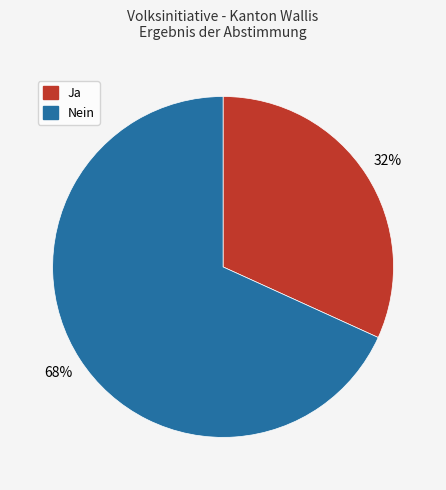

What is the smallest slice in the pie chart?

Ja